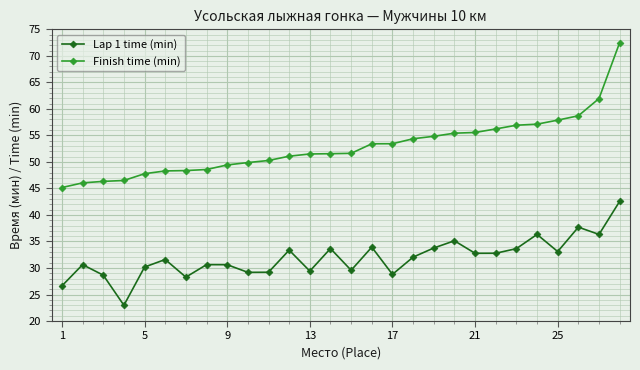

How many data points in Lap 1 time (min) are less than 32?

14